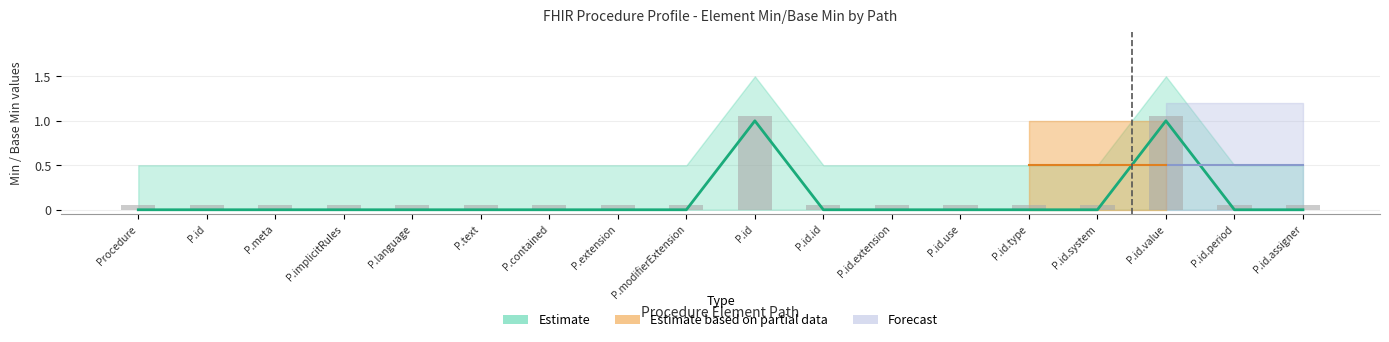

Is the value of Estimate at Procedure.identifier.value greater than the value of Base Min at Procedure.identifier.type?

Yes